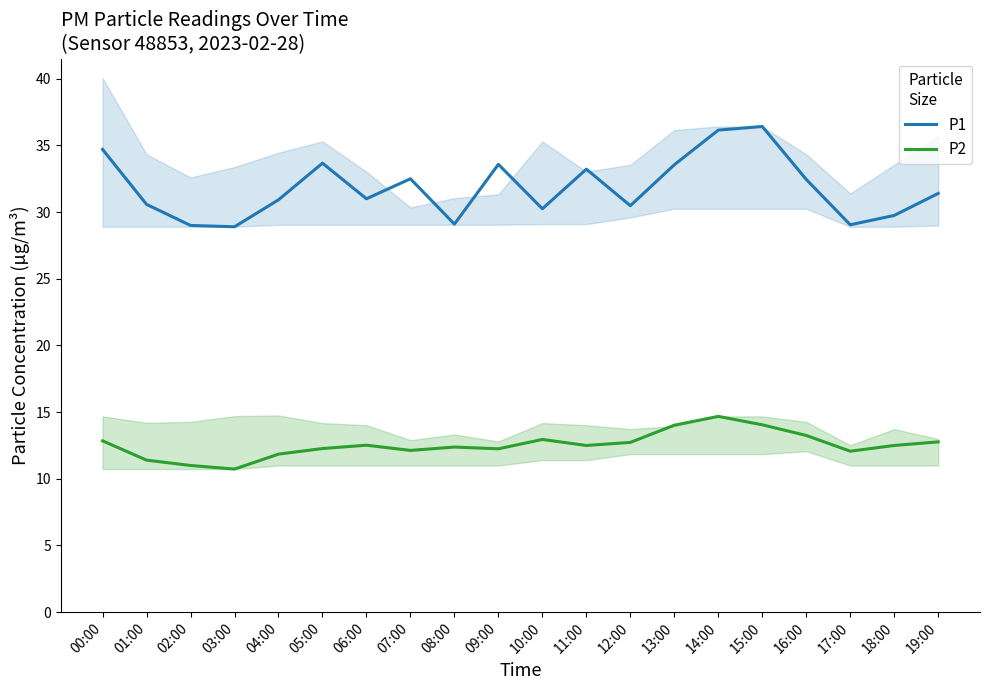

What position from the left is 14:00?

15